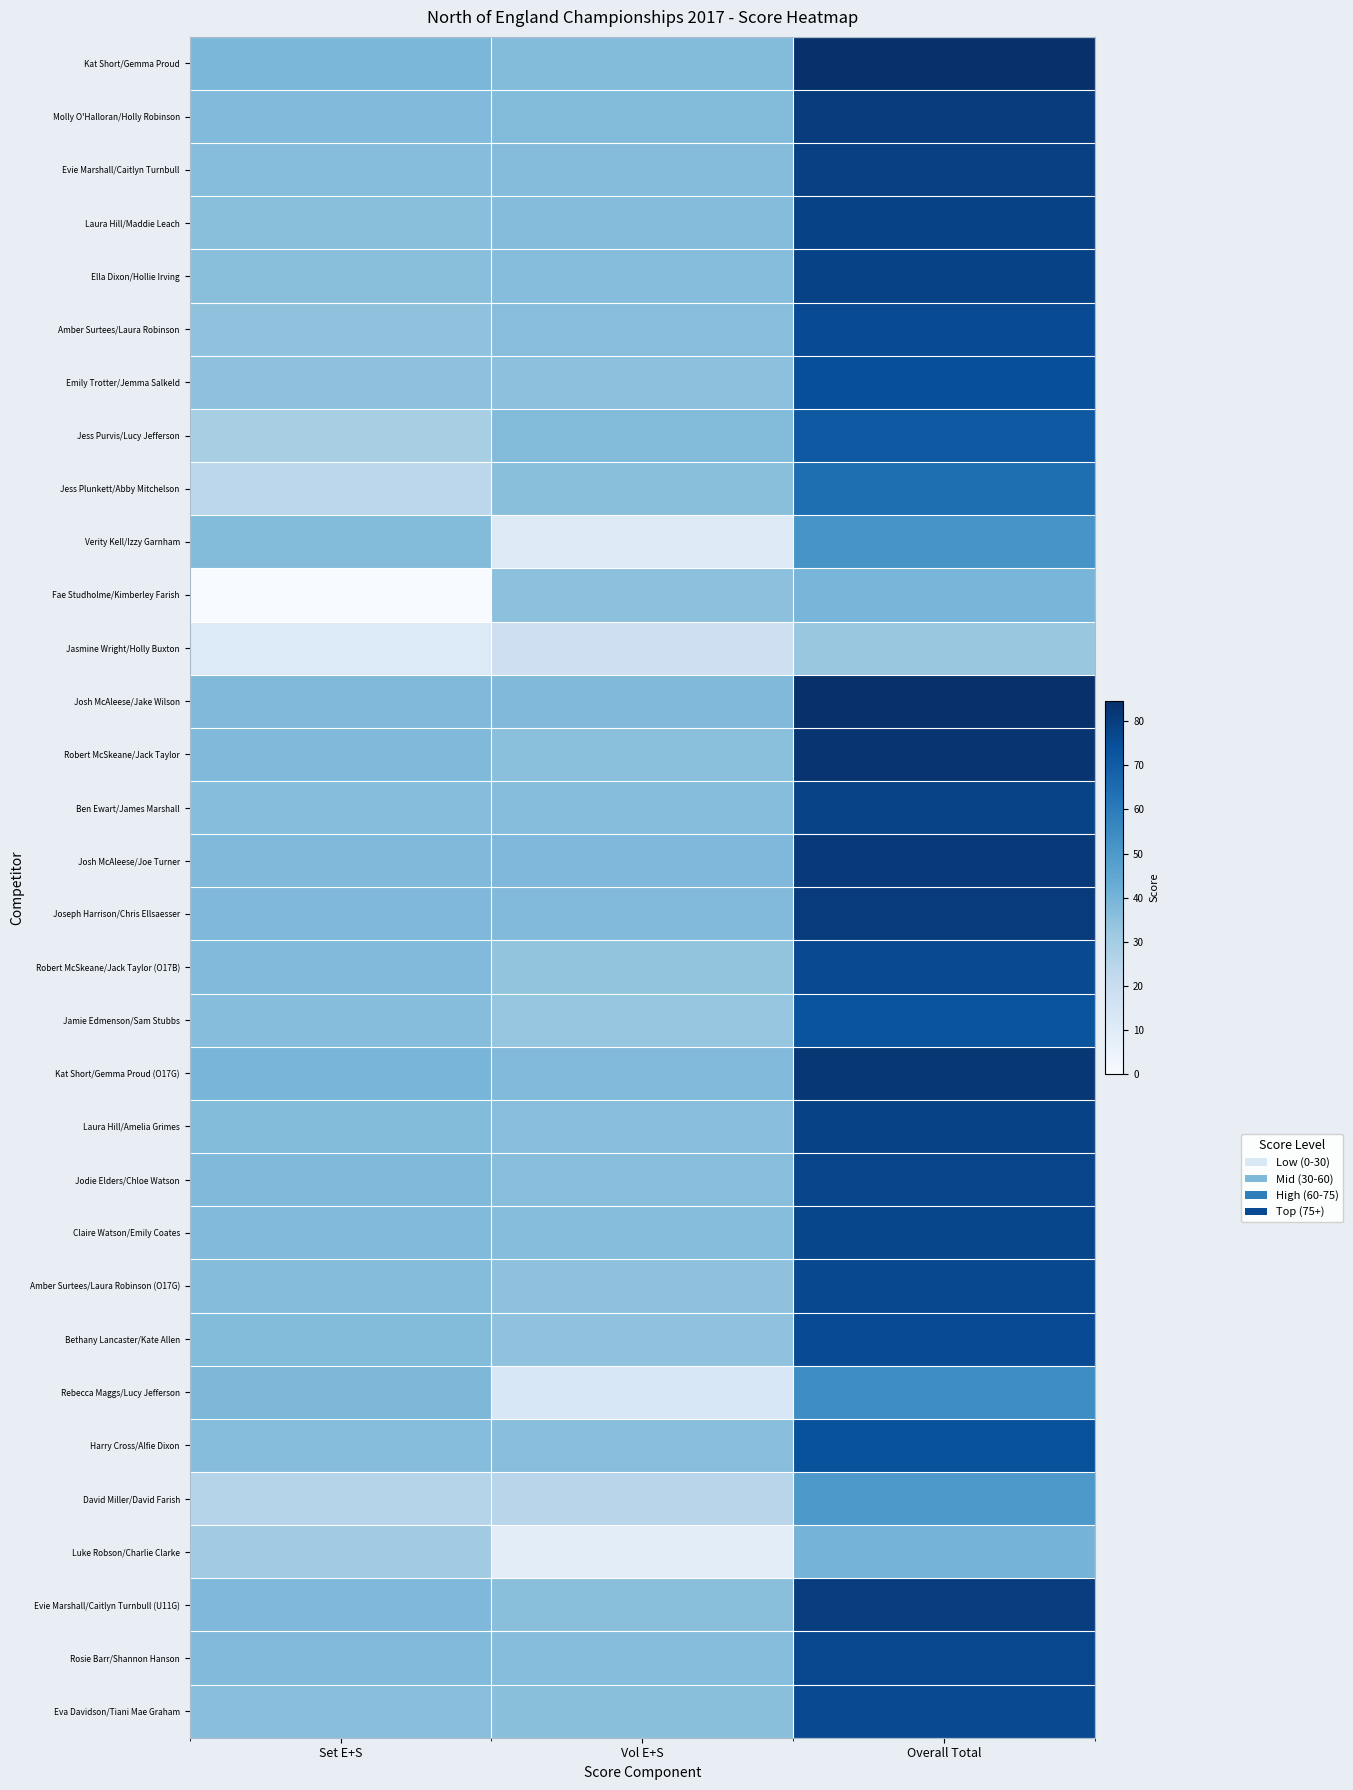

Reading left to right, list all the values displayed in this chart.

Kat Short/Gemma Proud: Set E+S=38.8	Vol E+S=37.1	Overall Total=84.2
Molly O'Halloran/Holly Robinson: Set E+S=37.6	Vol E+S=37.2	Overall Total=80.7
Evie Marshall/Caitlyn Turnbull: Set E+S=36.4	Vol E+S=37.0	Overall Total=79.2
Laura Hill/Maddie Leach: Set E+S=35.8	Vol E+S=36.9	Overall Total=78.7
Ella Dixon/Hollie Irving: Set E+S=36.0	Vol E+S=36.6	Overall Total=78.5
Amber Surtees/Laura Robinson: Set E+S=34.6	Vol E+S=36.2	Overall Total=75.5
Emily Trotter/Jemma Salkeld: Set E+S=34.9	Vol E+S=35.1	Overall Total=74.7
Jess Purvis/Lucy Jefferson: Set E+S=29.1	Vol E+S=37.1	Overall Total=71.3
Jess Plunkett/Abby Mitchelson: Set E+S=23.6	Vol E+S=35.9	Overall Total=64.2
Verity Kell/Izzy Garnham: Set E+S=37.4	Vol E+S=11.2	Overall Total=51.5
Fae Studholme/Kimberley Farish: Set E+S=0.0	Vol E+S=35.2	Overall Total=39.4
Jasmine Wright/Holly Buxton: Set E+S=11.3	Vol E+S=18.0	Overall Total=33.0
Josh McAleese/Jake Wilson: Set E+S=37.9	Vol E+S=37.9	Overall Total=84.7
Robert McSkeane/Jack Taylor: Set E+S=37.9	Vol E+S=35.6	Overall Total=82.8
Ben Ewart/James Marshall: Set E+S=36.7	Vol E+S=36.5	Overall Total=78.3
Josh McAleese/Joe Turner: Set E+S=37.9	Vol E+S=38.4	Overall Total=81.2
Joseph Harrison/Chris Ellsaesser: Set E+S=38.2	Vol E+S=37.6	Overall Total=80.8
Robert McSkeane/Jack Taylor (O17B): Set E+S=37.5	Vol E+S=33.9	Overall Total=76.4
Jamie Edmenson/Sam Stubbs: Set E+S=36.7	Vol E+S=33.6	Overall Total=73.0
Kat Short/Gemma Proud (O17G): Set E+S=39.5	Vol E+S=37.7	Overall Total=82.2
Laura Hill/Amelia Grimes: Set E+S=37.4	Vol E+S=36.2	Overall Total=78.6
Jodie Elders/Chloe Watson: Set E+S=37.9	Vol E+S=36.1	Overall Total=77.6
Claire Watson/Emily Coates: Set E+S=37.7	Vol E+S=36.6	Overall Total=77.3
Amber Surtees/Laura Robinson (O17G): Set E+S=36.8	Vol E+S=35.0	Overall Total=76.5
Bethany Lancaster/Kate Allen: Set E+S=37.1	Vol E+S=34.5	Overall Total=75.7
Rebecca Maggs/Lucy Jefferson: Set E+S=38.5	Vol E+S=13.0	Overall Total=54.0
Harry Cross/Alfie Dixon: Set E+S=36.6	Vol E+S=36.2	Overall Total=73.7
David Miller/David Farish: Set E+S=25.1	Vol E+S=24.6	Overall Total=50.1
Luke Robson/Charlie Clarke: Set E+S=30.9	Vol E+S=8.7	Overall Total=40.1
Evie Marshall/Caitlyn Turnbull (U11G): Set E+S=38.1	Vol E+S=35.8	Overall Total=79.8
Rosie Barr/Shannon Hanson: Set E+S=37.6	Vol E+S=36.7	Overall Total=76.8
Eva Davidson/Tiani Mae Graham: Set E+S=36.3	Vol E+S=36.0	Overall Total=76.4